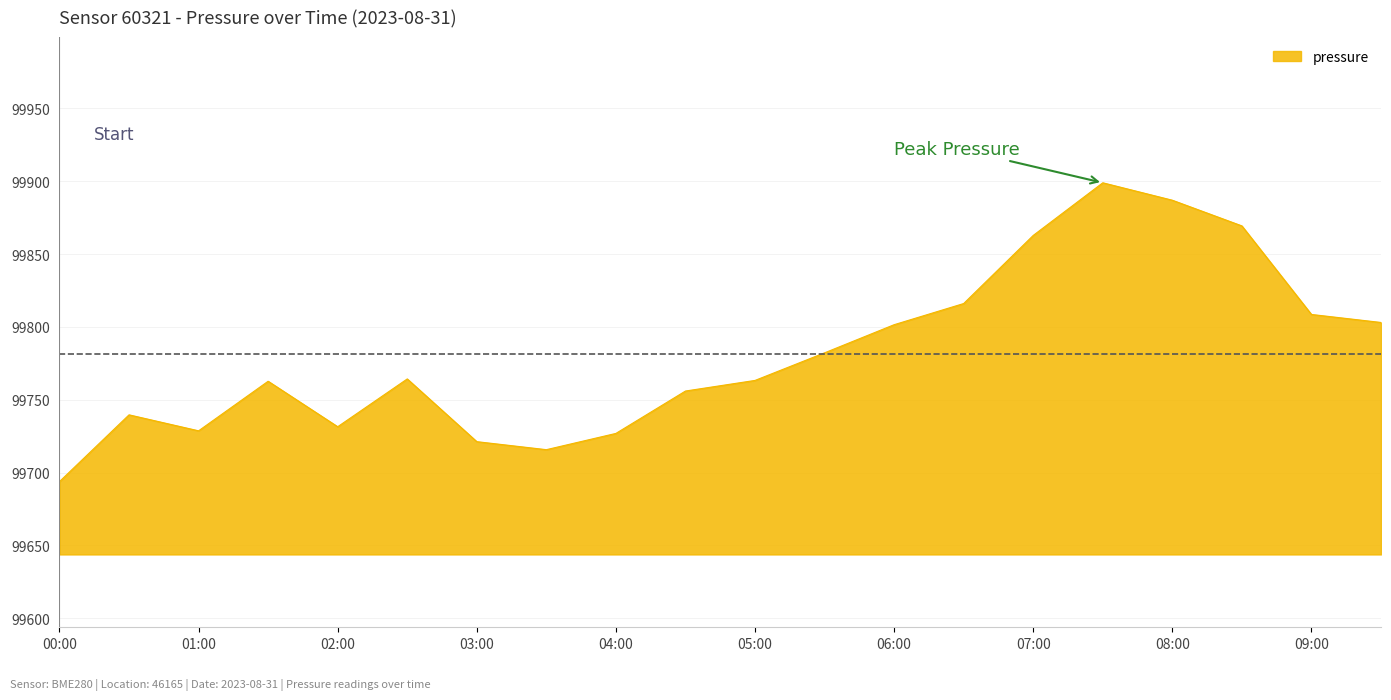

What is the average value?

99781.7